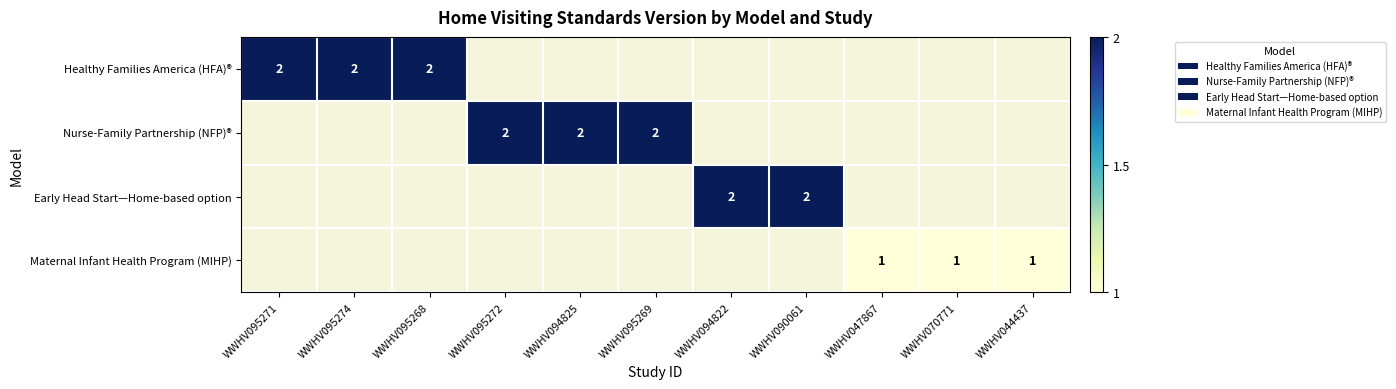

The value of Nurse-Family Partnership (NFP)® at WWHV094825 is 2. True or false?

True